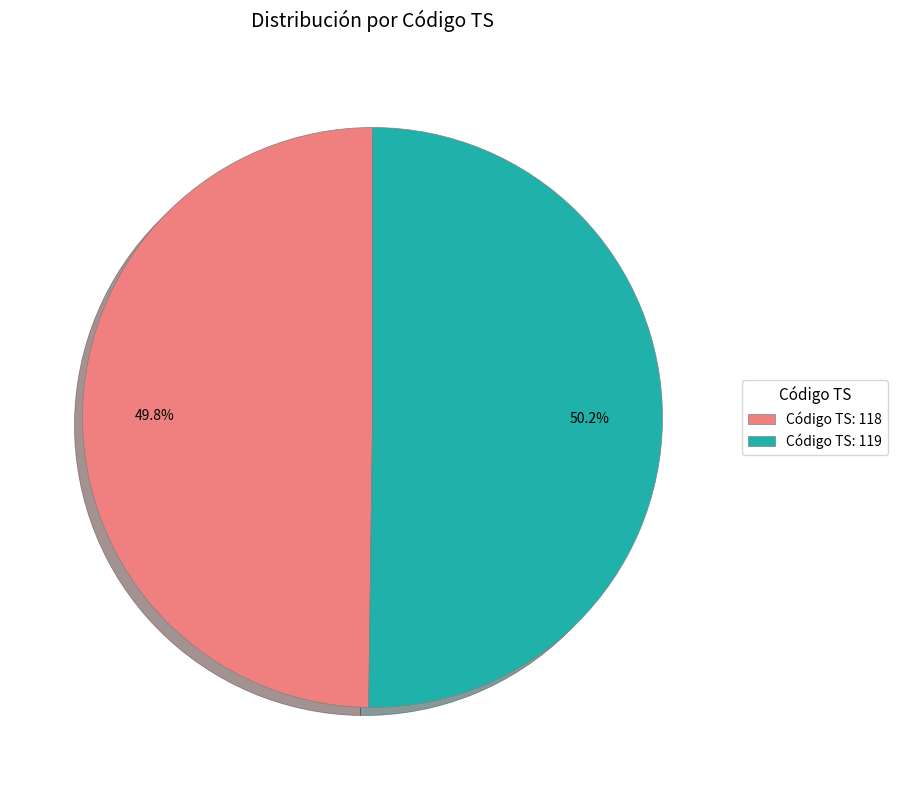

What is the ratio of the value at Código TS: 118 to the value at Código TS: 119?

1.0